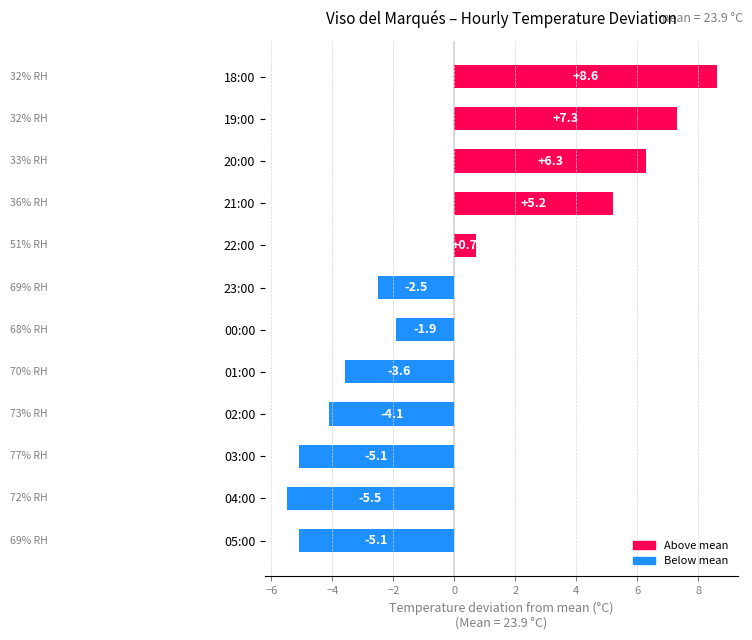

What is the difference between the maximum and minimum values?

14.1